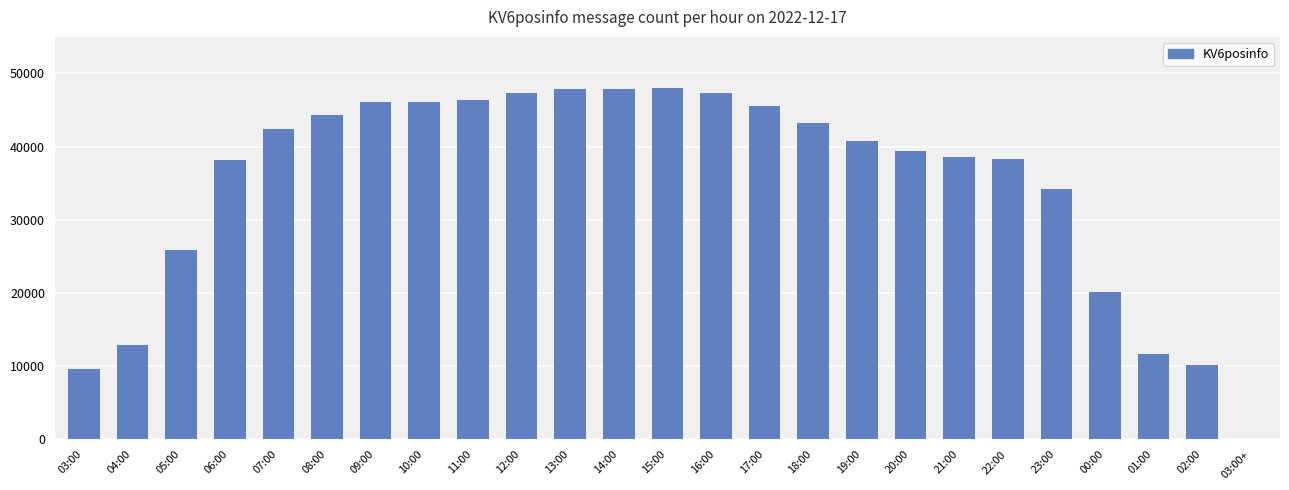

Is it true that the value at 04:00 is 7823?

False